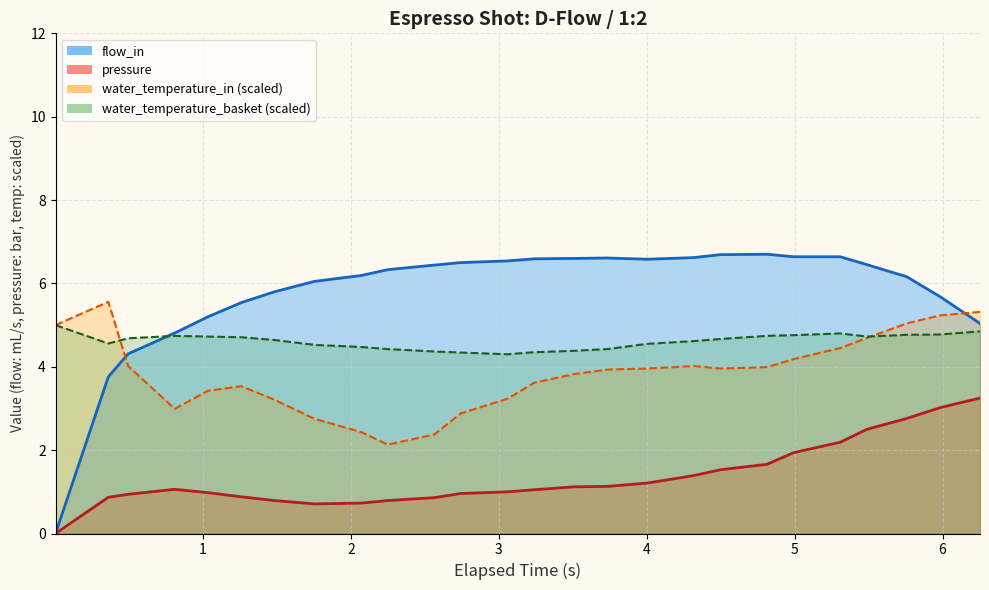

Is the value of pressure at 2 greater than the value of water_temperature_basket at 6?

No